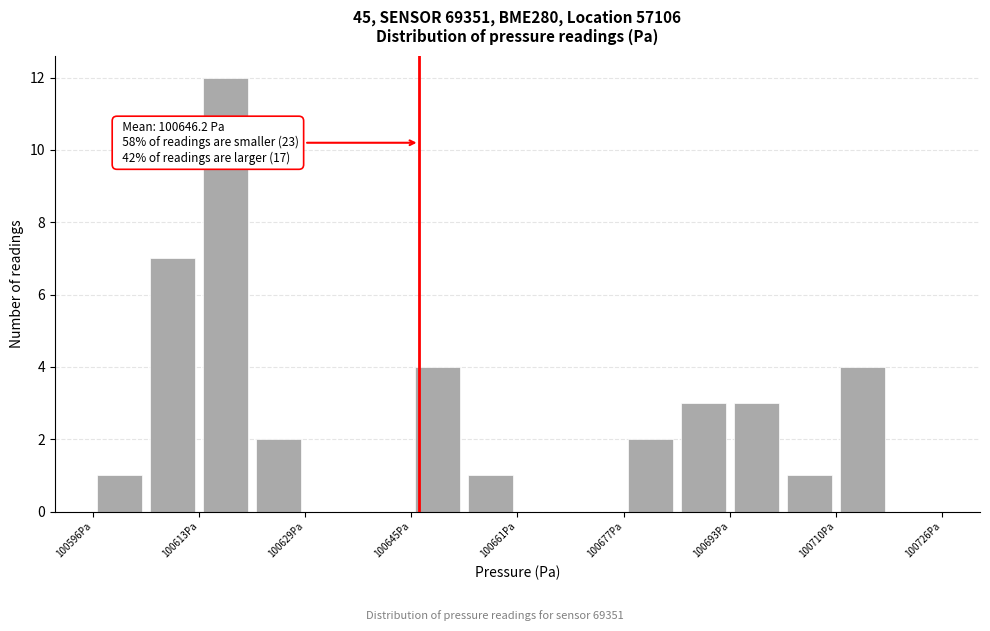

Over which range of the x-axis is the bar tallest?

100612 to 100620